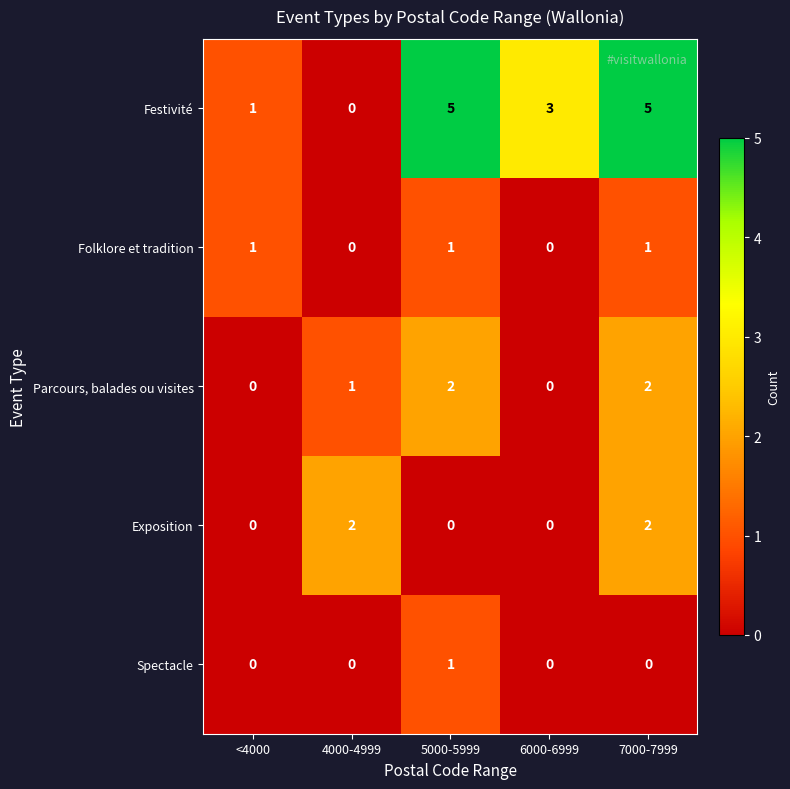

What is the total value across all series at 4000-4999?

3